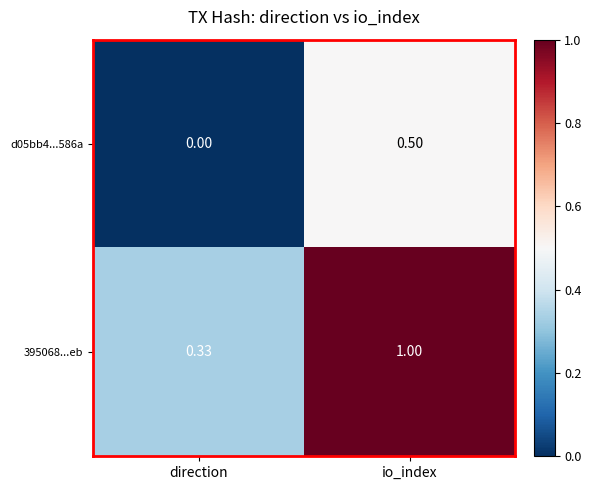

List the series in order of their peak value, lowest first.

d05bb4...586a, 395068...eb